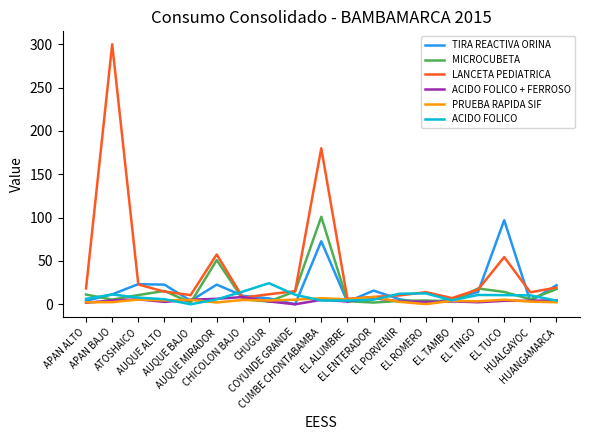

Which series has the largest total across all categories?

LANCETA PEDIATRICA